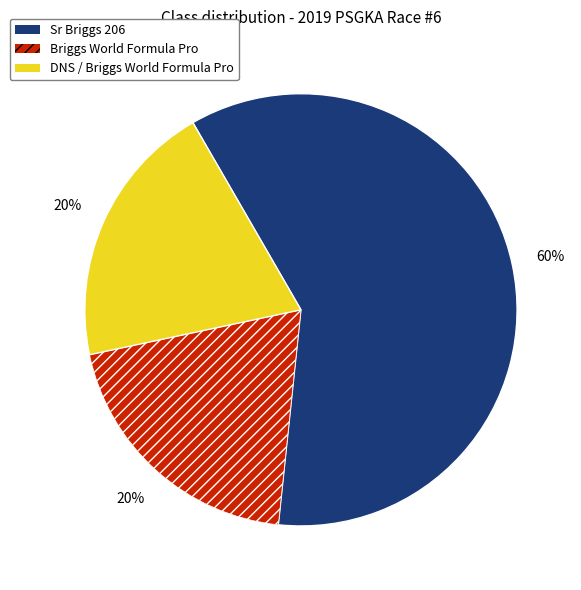

Is there a majority slice in this chart?

Yes